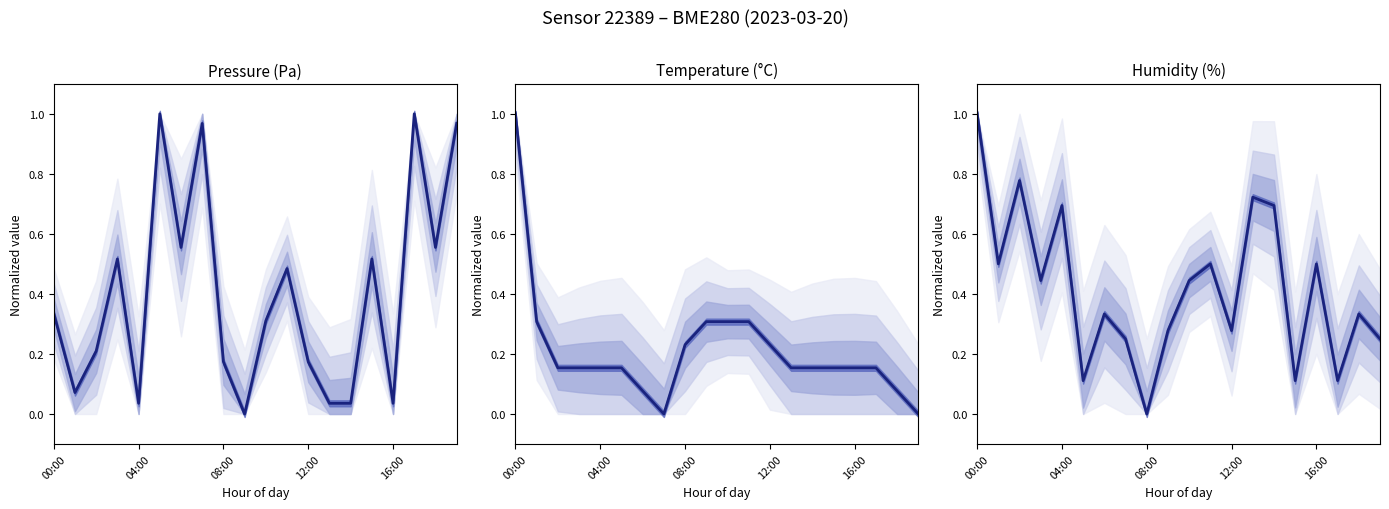

What is the difference between the temperature values at 12 and 13?

0.1